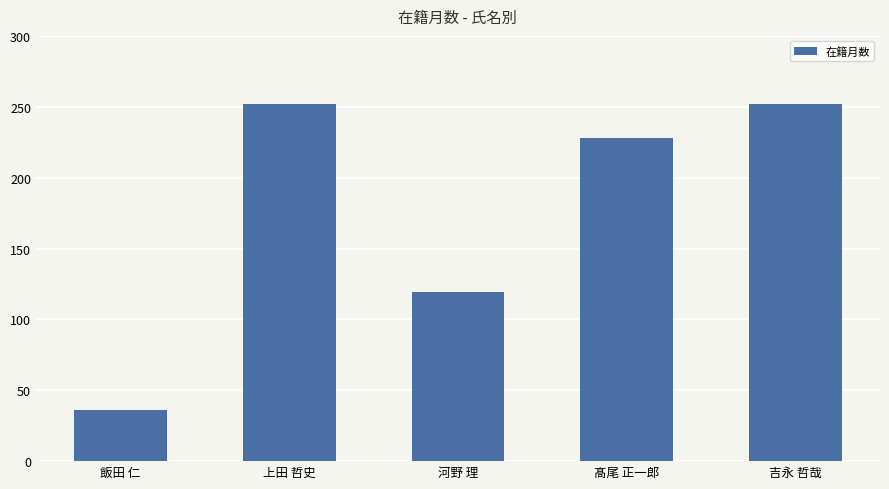

Approximately how many times larger is the value at 飯田 仁 compared to 髙尾 正一郎?

0.2